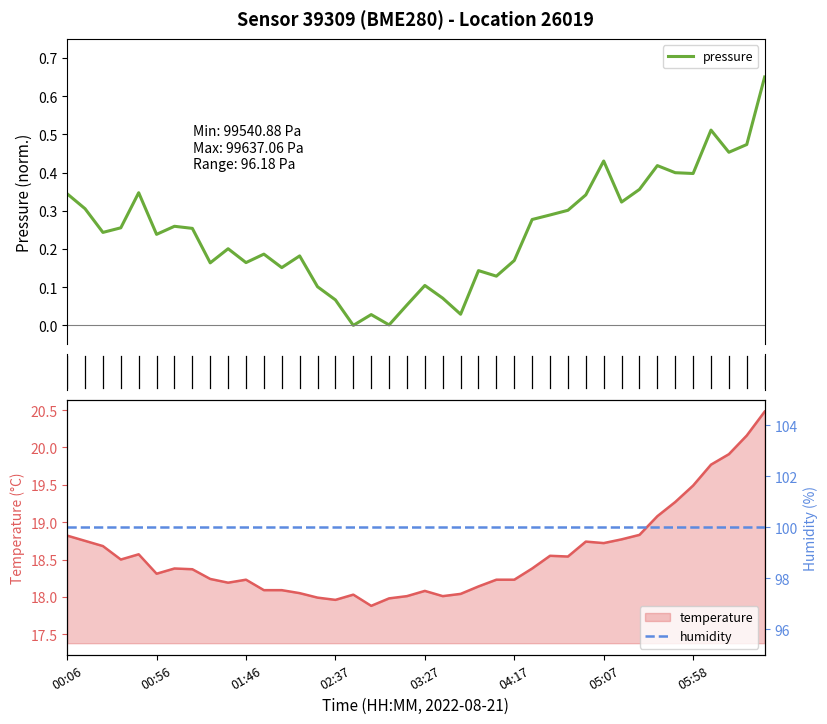

Does the chart display data point markers on the line(s)?

No